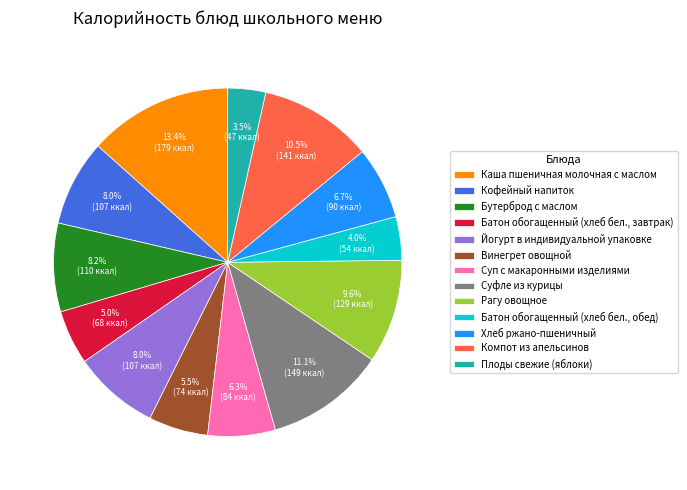

Is the sum of Винегрет овощной and Суфле из курицы greater than half?

No